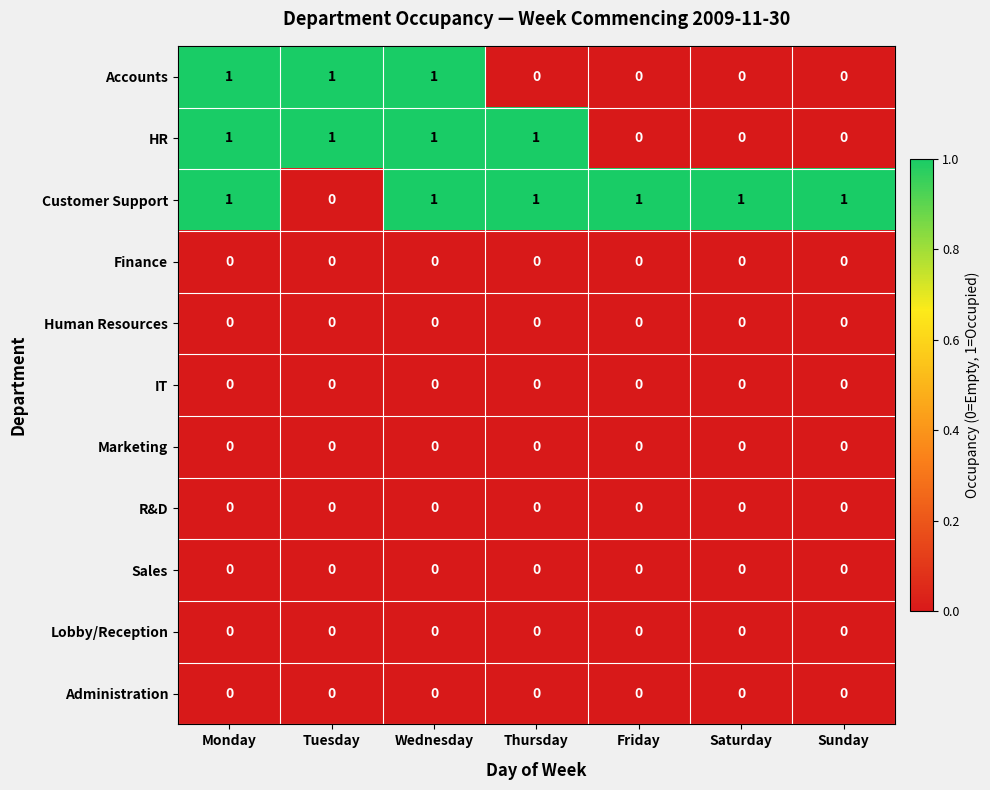

Which series has the largest total across all categories?

Customer Support